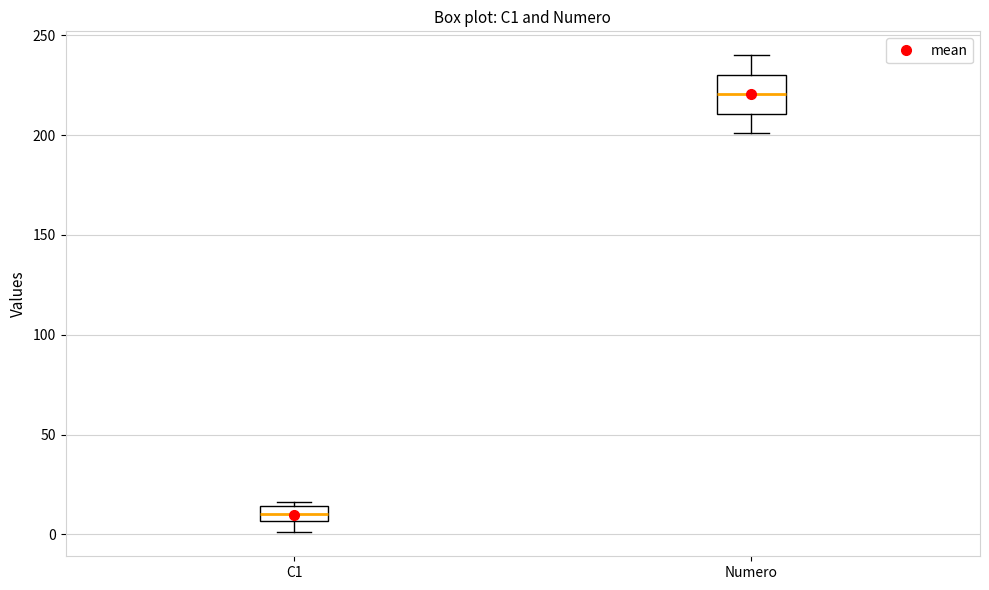

Where is the lower edge of the box for Numero on the y-axis? The values are not printed on the chart, so give them approximately, as read against the axis.

210